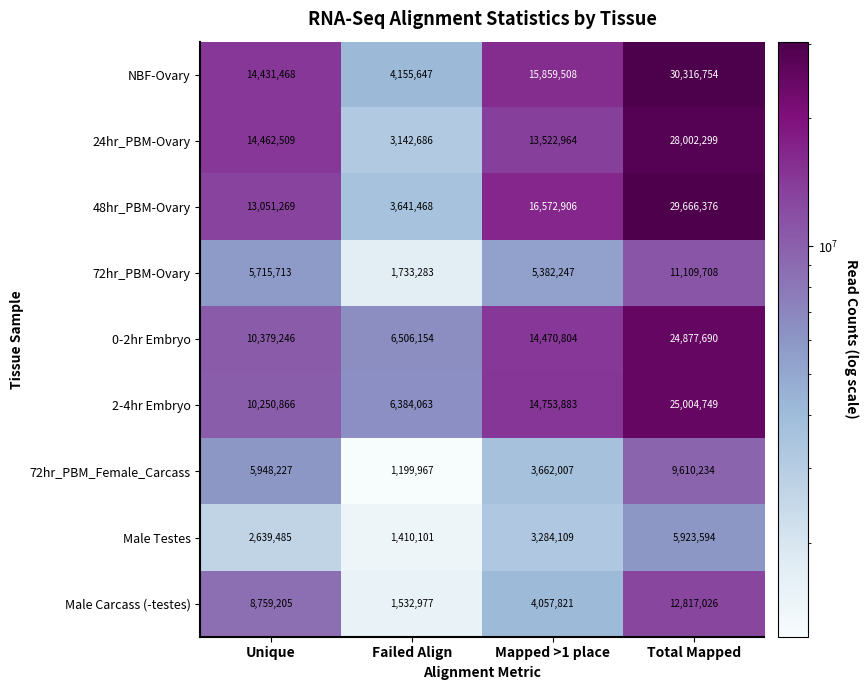

How many data points does each series have?

4